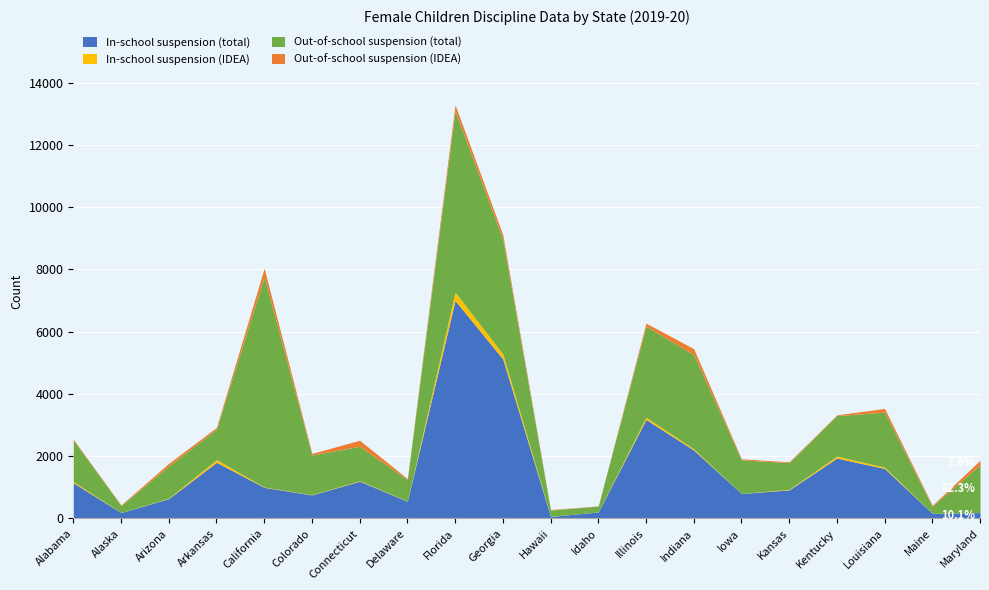

Which category has the highest value in the In-school suspension (total) series?

Florida